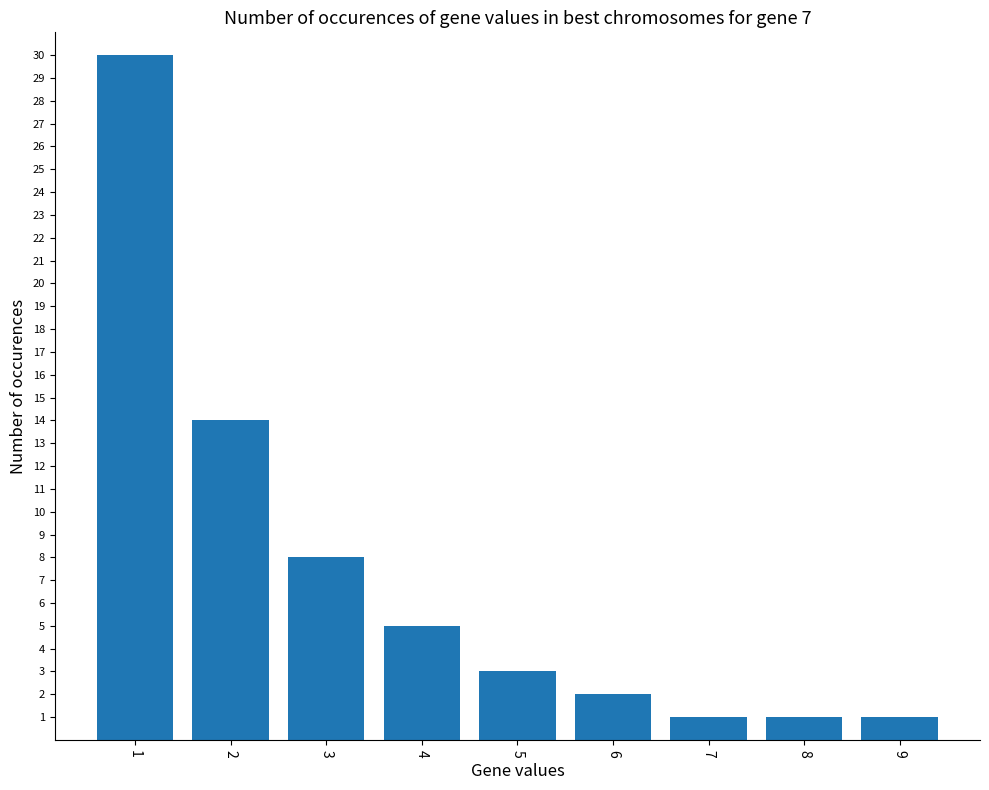

What is the value of the 2nd bar from the left?

14